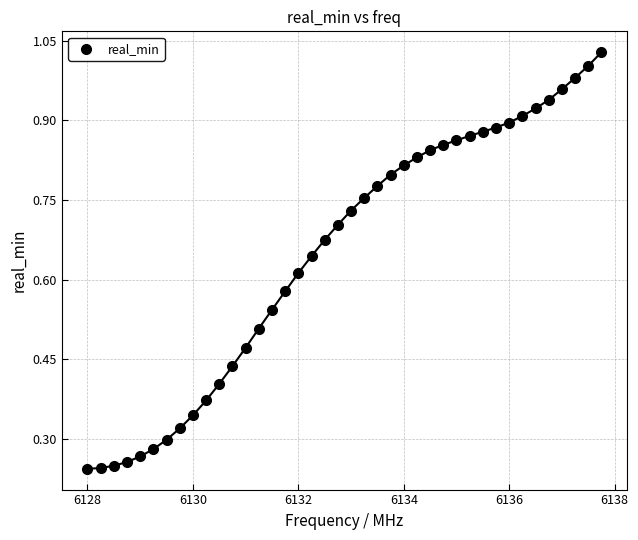

What is the range of X values (max minus min)?

9.8